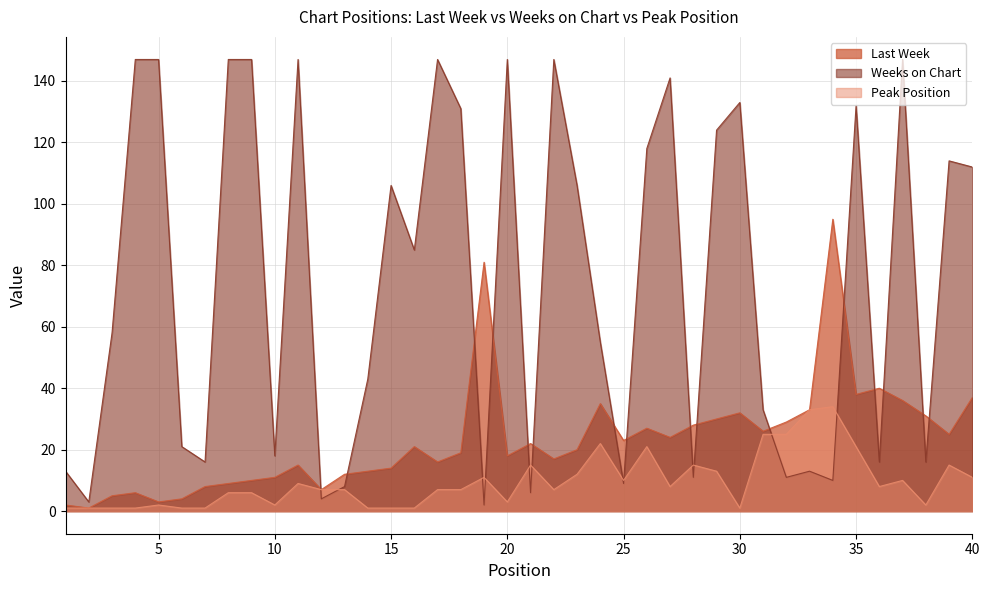

What is the greatest value displayed?

147